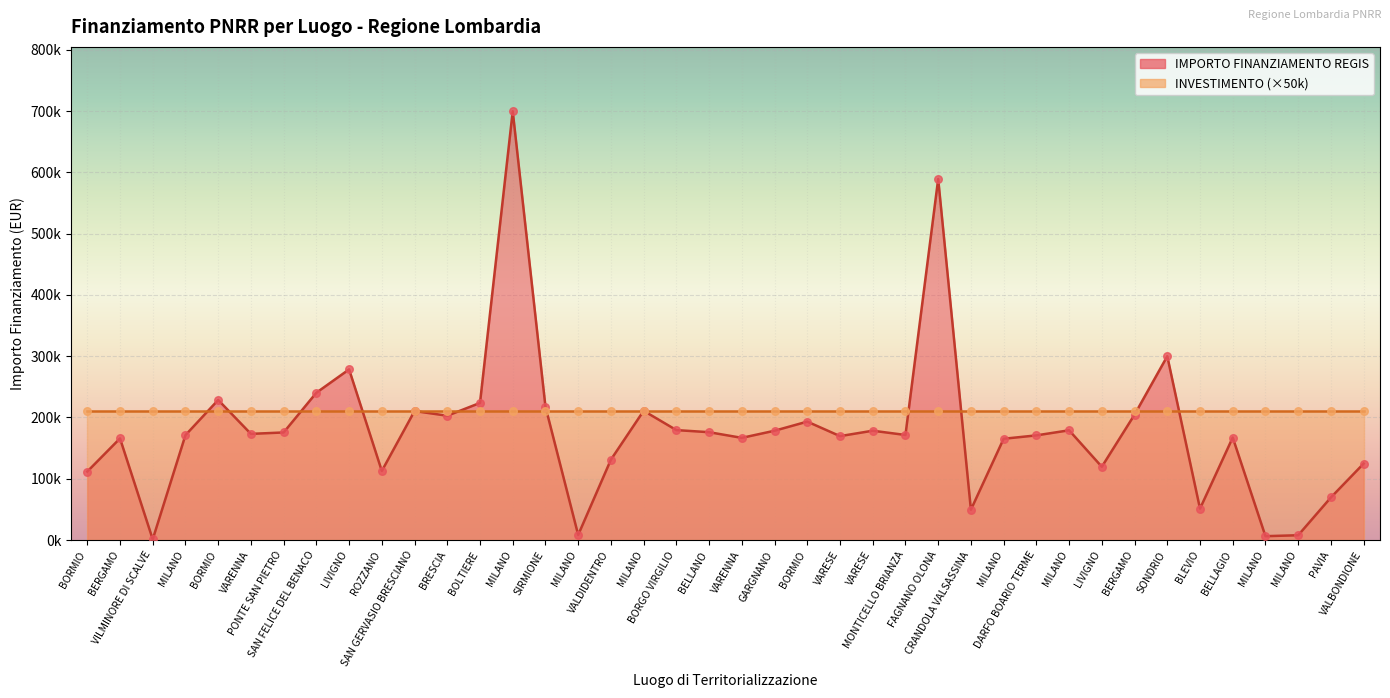

What is the change in value from MONTICELLO BRIANZA to BERGAMO?

+33186.2